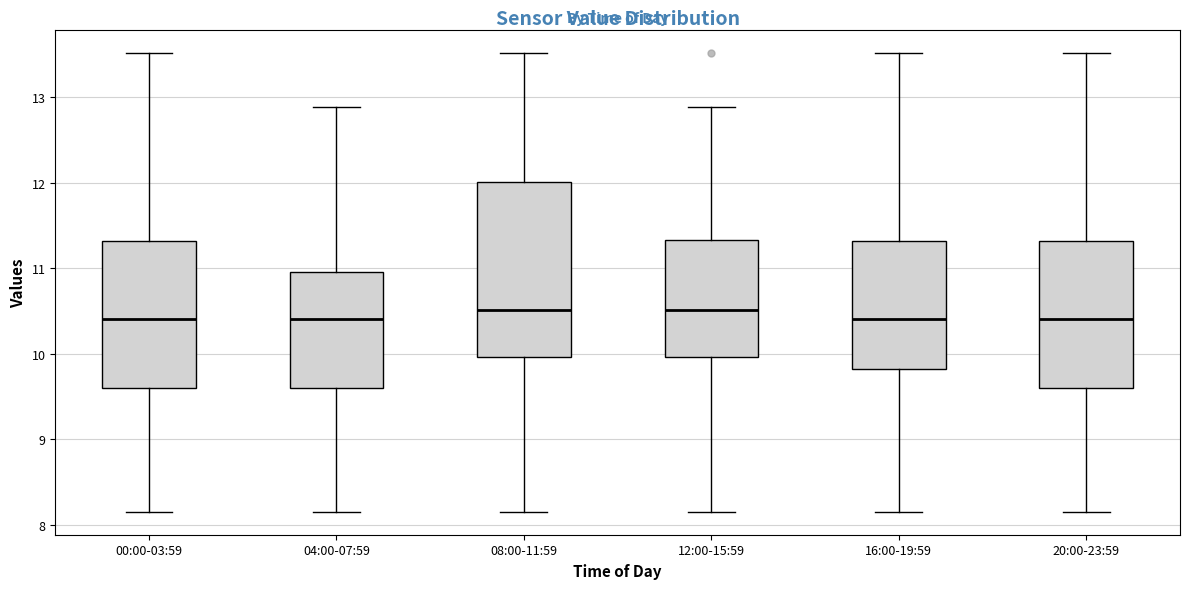

Reading left to right, read every box against the y-axis: the position of its median line, the range the box covers, and the ends of its whiskers. The values are not printed on the chart, so give them approximately, as read against the axis.

00:00-03:59: median 10.4, box 9.6 to 11.3, whiskers 8.2 to 13.5
04:00-07:59: median 10.4, box 9.6 to 11.0, whiskers 8.2 to 12.9
08:00-11:59: median 10.5, box 10.0 to 12.0, whiskers 8.2 to 13.5
12:00-15:59: median 10.5, box 10.0 to 11.3, whiskers 8.2 to 12.9
16:00-19:59: median 10.4, box 9.8 to 11.3, whiskers 8.2 to 13.5
20:00-23:59: median 10.4, box 9.6 to 11.3, whiskers 8.2 to 13.5